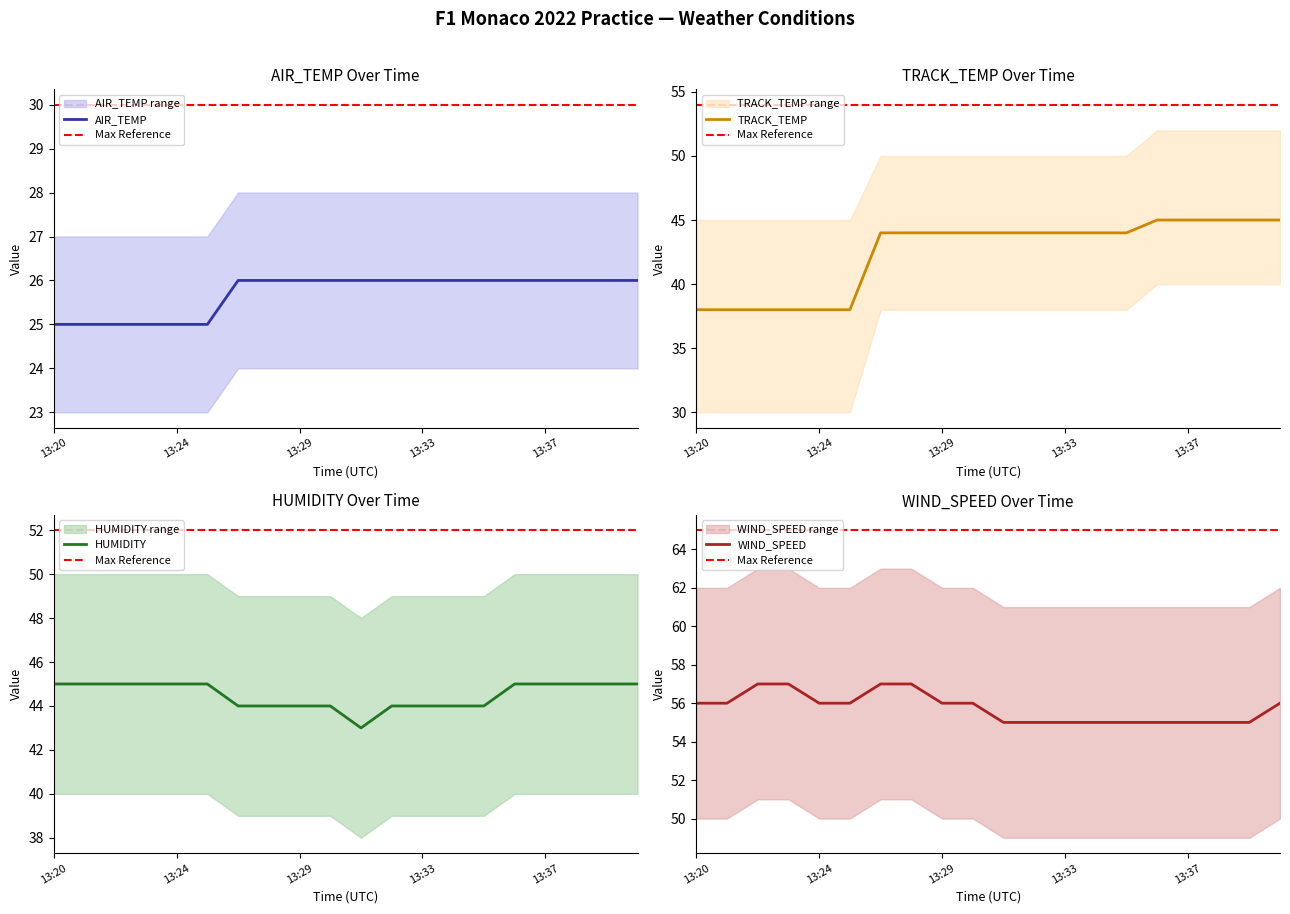

How many series are shown in this chart?

4